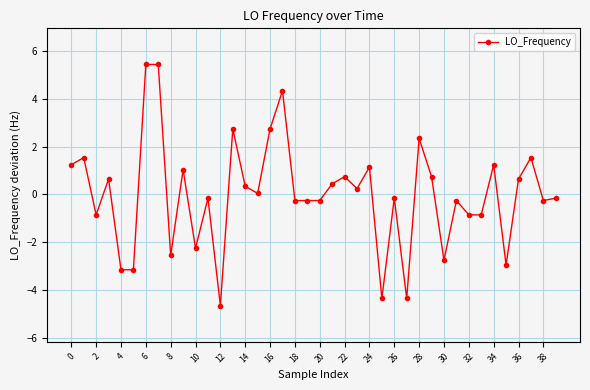

What is the difference between the second highest and second lowest values?

9.8